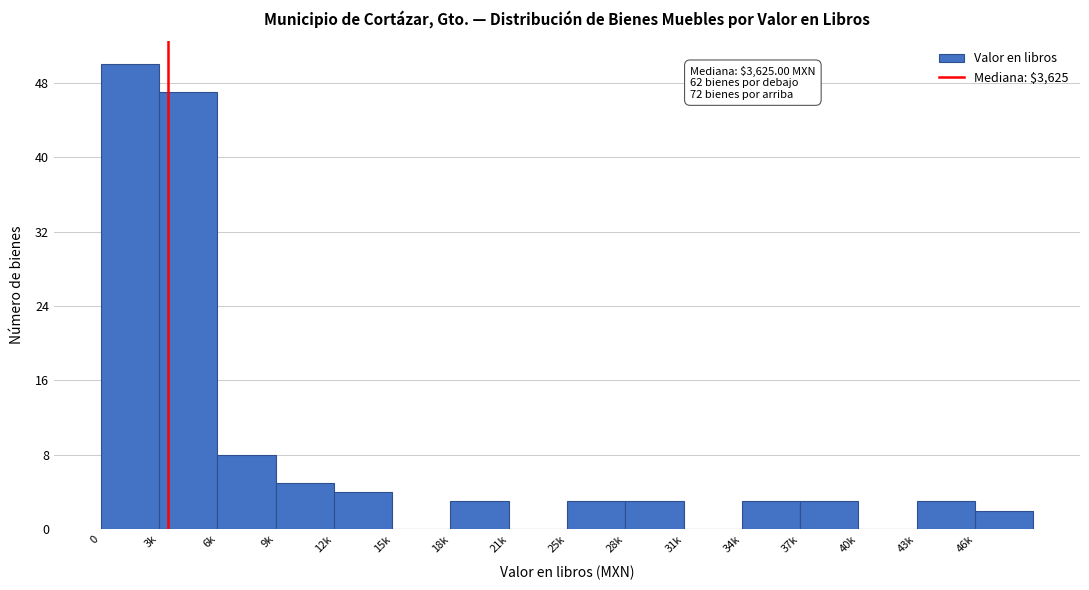

Reading right to left, what are all the values shown in this chart?

46k=2	43k=3	40k=0	37k=3	34k=3	31k=0	28k=3	25k=3	21k=0	18k=3	15k=0	12k=4	9k=5	6k=8	3k=47	0=50